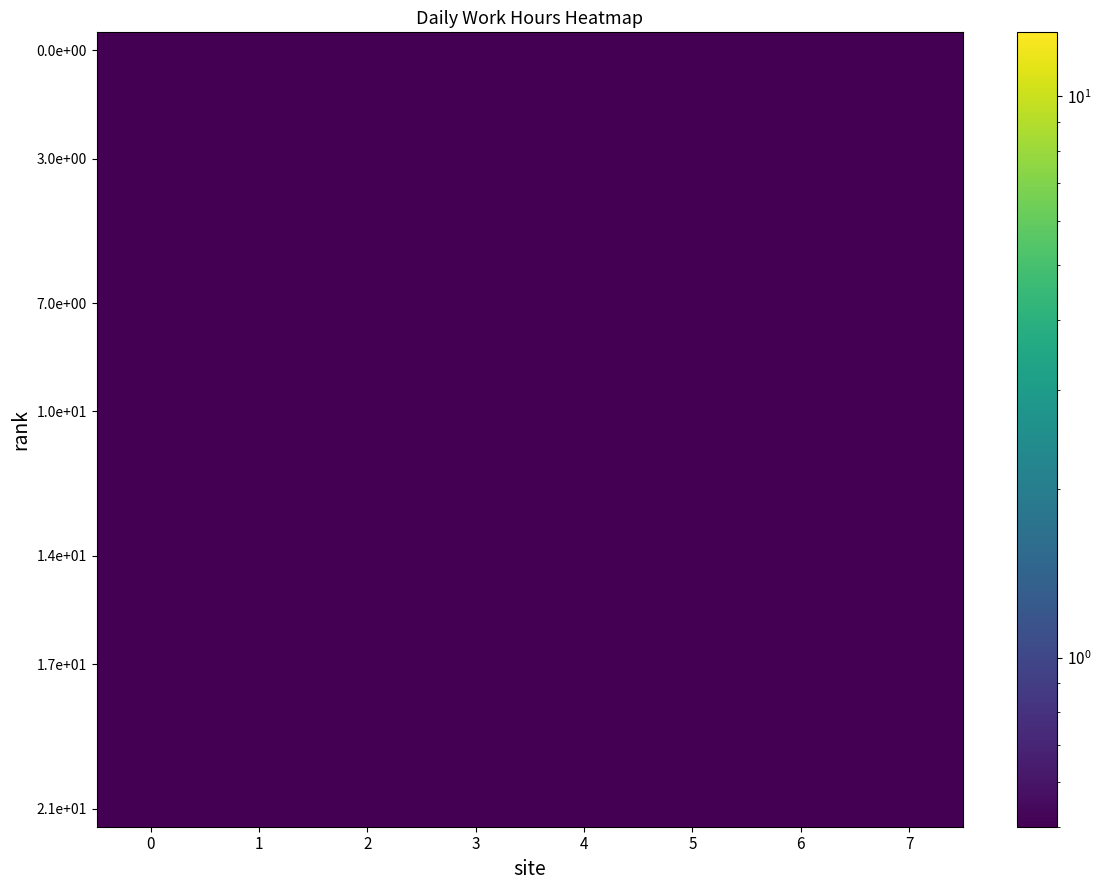

What is the maximum value shown in the chart?

11.2